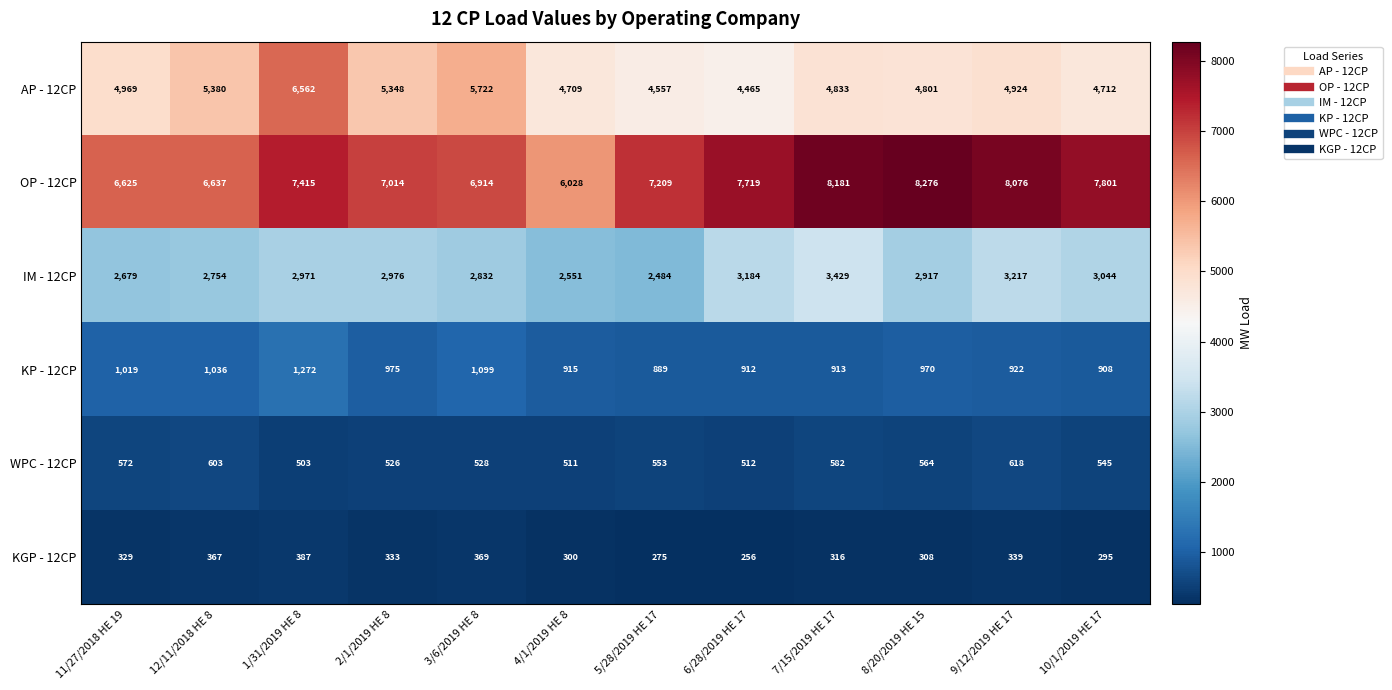

Between 6/28/2019 HE 17 and 10/1/2019 HE 17, which series saw the biggest shift?

AP - 12CP